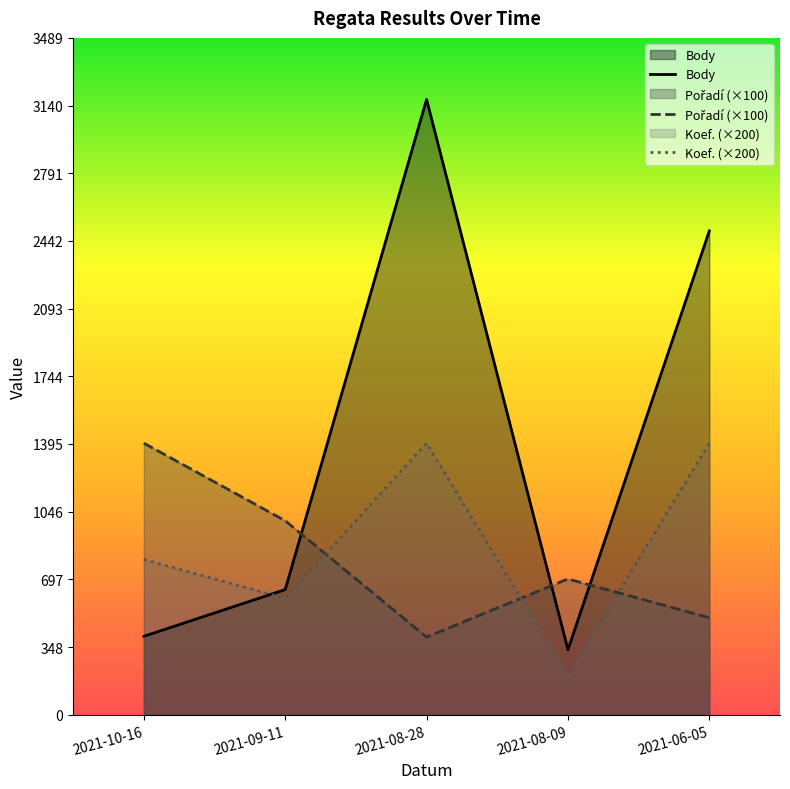

What is the label of the 5th point from the right?

2021-10-16